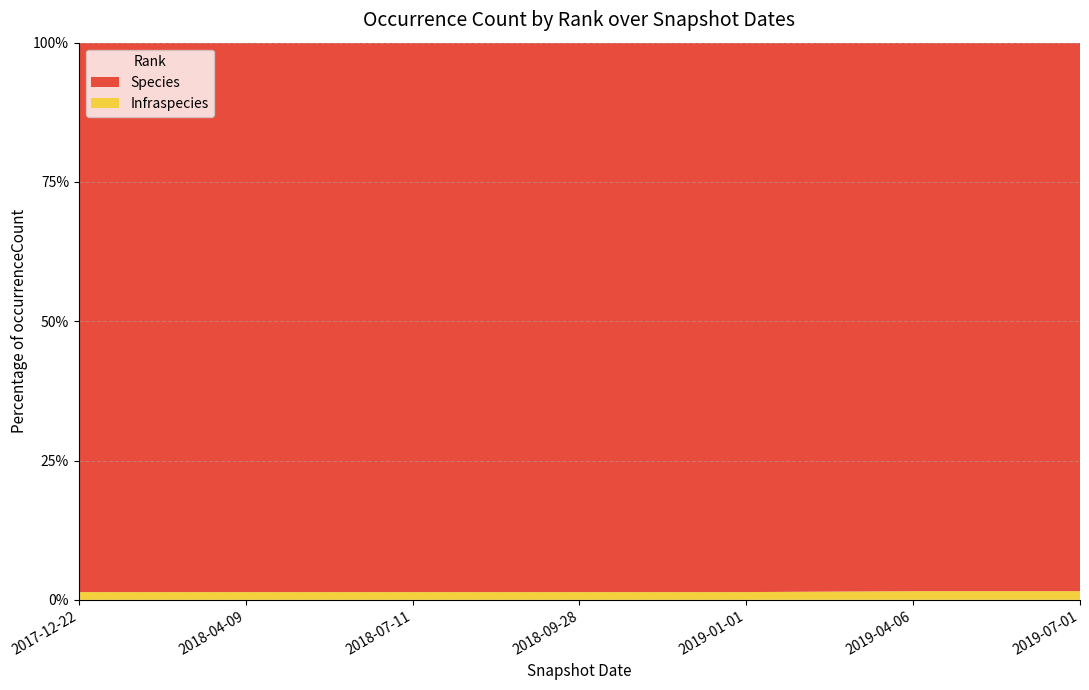

Reading left to right, transcribe all the data shown in this chart.

Species: 2017-12-22=565	2018-04-09=565	2018-07-11=565	2018-09-28=565	2019-01-01=565	2019-04-06=1448	2019-07-01=1448
Infraspecies: 2017-12-22=8	2018-04-09=8	2018-07-11=8	2018-09-28=8	2019-01-01=8	2019-04-06=23	2019-07-01=23